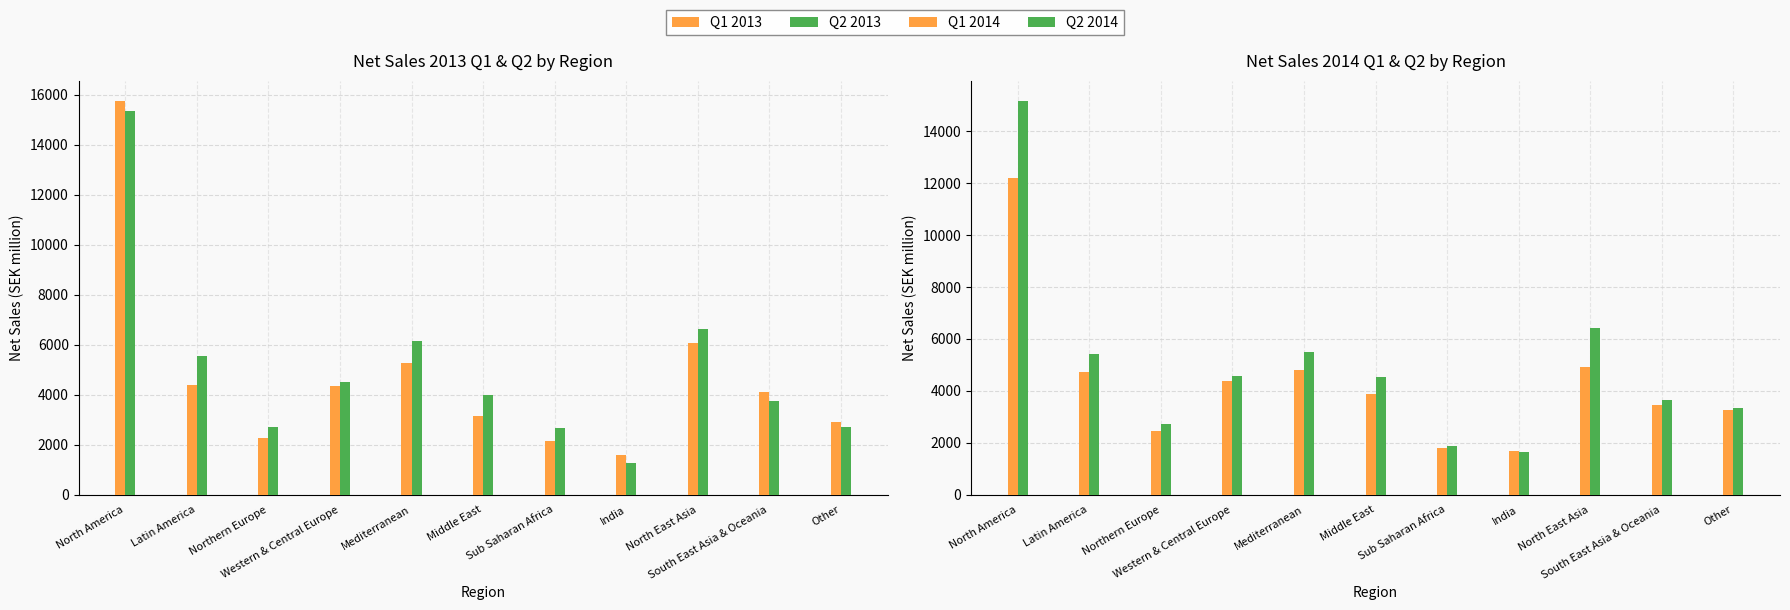

Reading right to left, list all the values displayed in this chart.

Q1 2013: Other=2902	South East Asia & Oceania=4129	North East Asia=6054	India=1606	Sub Saharan Africa=2131	Middle East=3160	Mediterranean=5271	Western & Central Europe=4349	Northern Europe=2283	Latin America=4374	North America=15773
Q2 2013: Other=2726	South East Asia & Oceania=3758	North East Asia=6642	India=1279	Sub Saharan Africa=2653	Middle East=3978	Mediterranean=6159	Western & Central Europe=4522	Northern Europe=2708	Latin America=5565	North America=15341
Q1 2014: Other=3257	South East Asia & Oceania=3446	North East Asia=4908	India=1695	Sub Saharan Africa=1813	Middle East=3859	Mediterranean=4785	Western & Central Europe=4381	Northern Europe=2436	Latin America=4710	North America=12215
Q2 2014: Other=3357	South East Asia & Oceania=3662	North East Asia=6406	India=1645	Sub Saharan Africa=1886	Middle East=4514	Mediterranean=5487	Western & Central Europe=4582	Northern Europe=2717	Latin America=5414	North America=15179